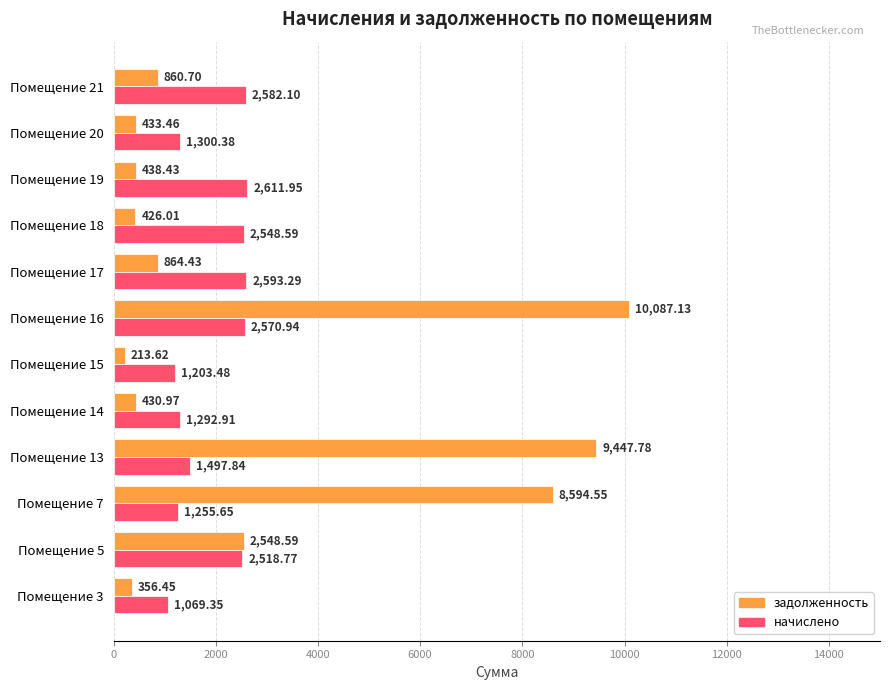

What are all the series names shown in the legend?

задолженность, начислено